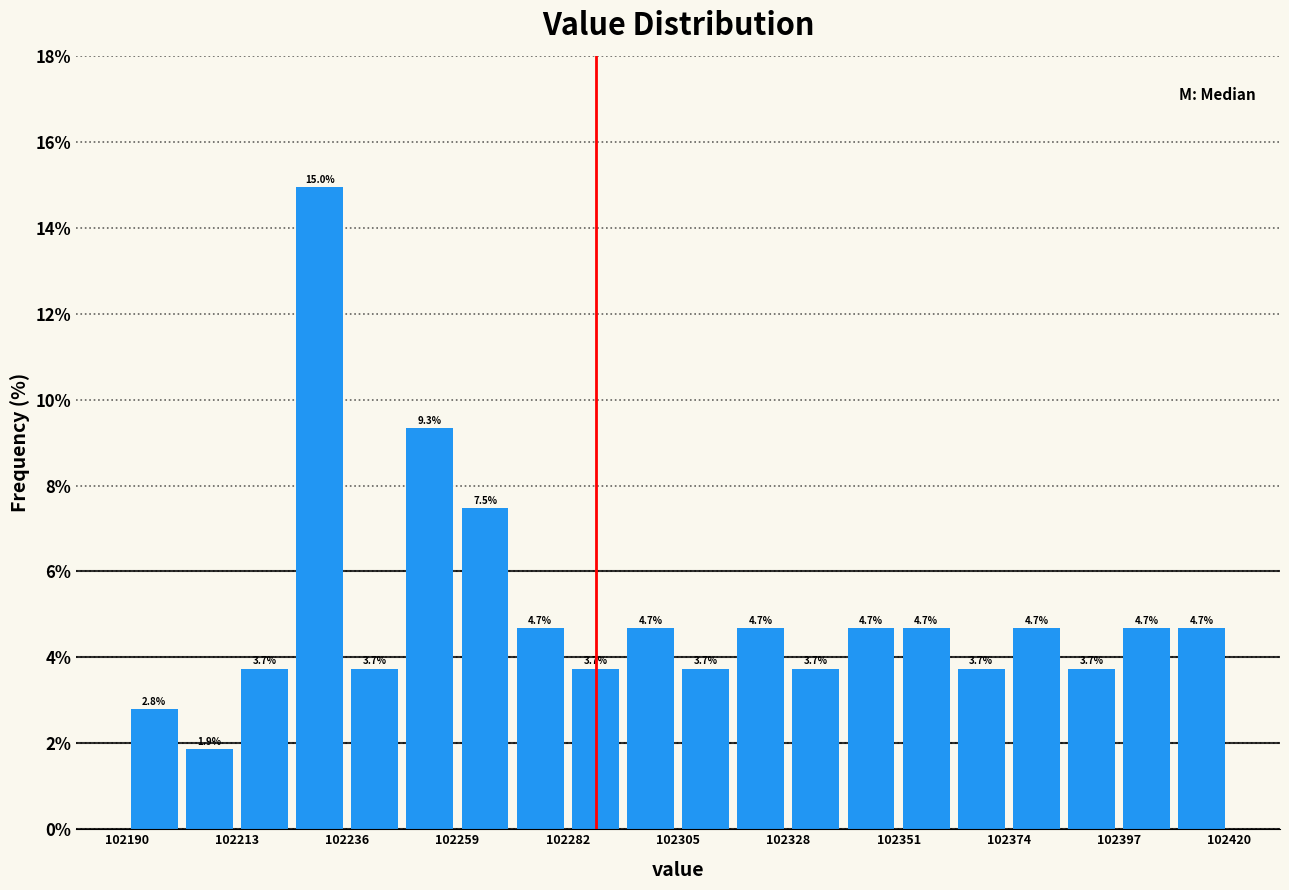

Around what value on the x-axis is the tallest bar? Give the approximate position of its centre, as read against the axis.

102230